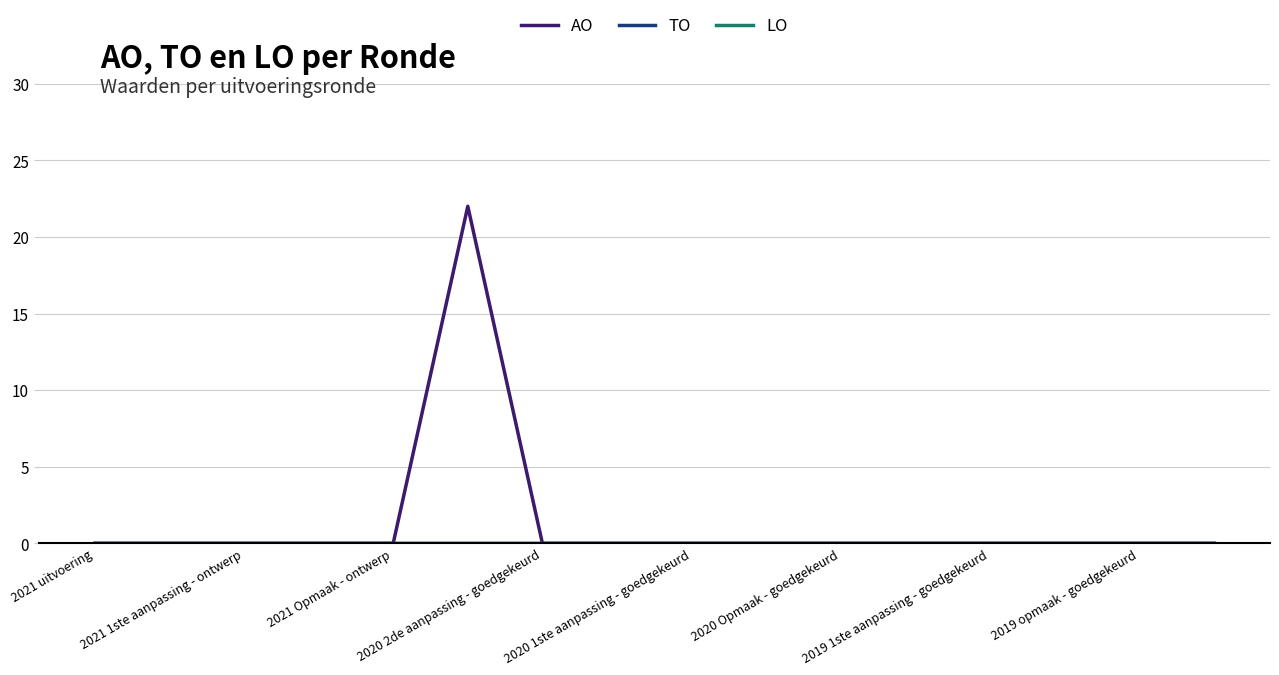

Does the chart have visible grid lines?

Yes